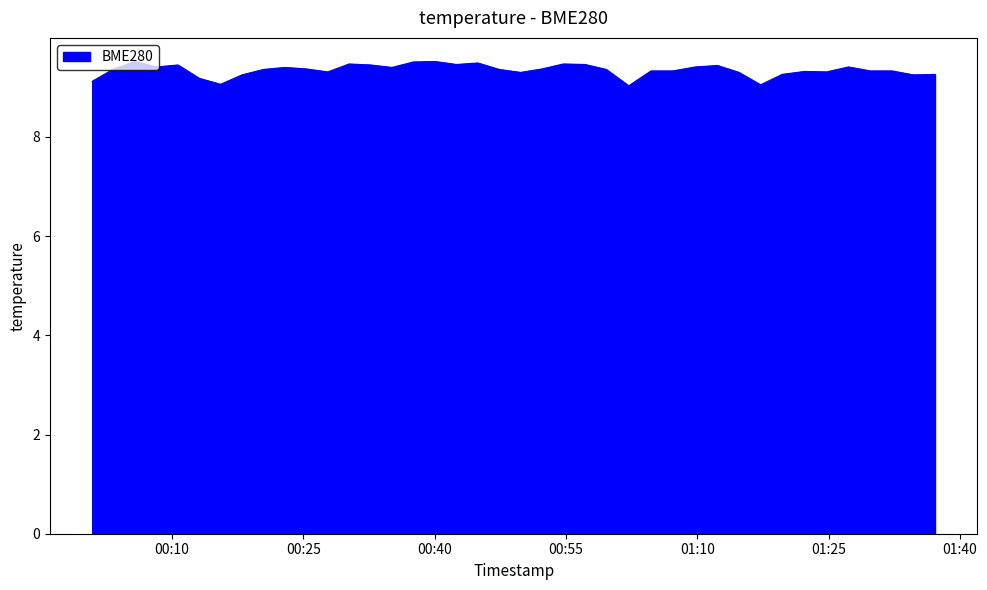

What is the smallest value displayed?

9.0